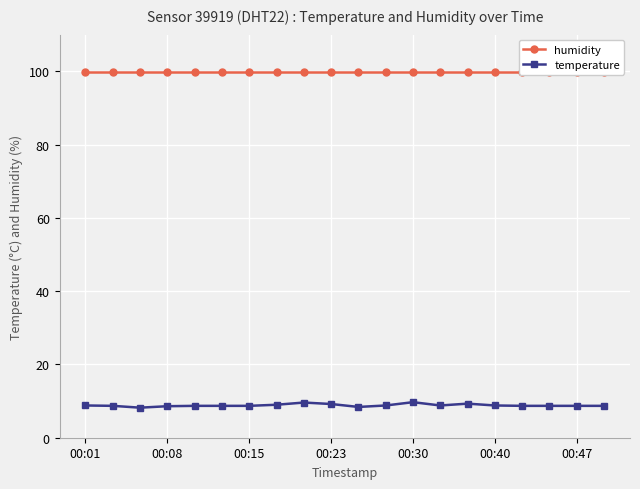

What are all the series names shown in the legend?

humidity, temperature